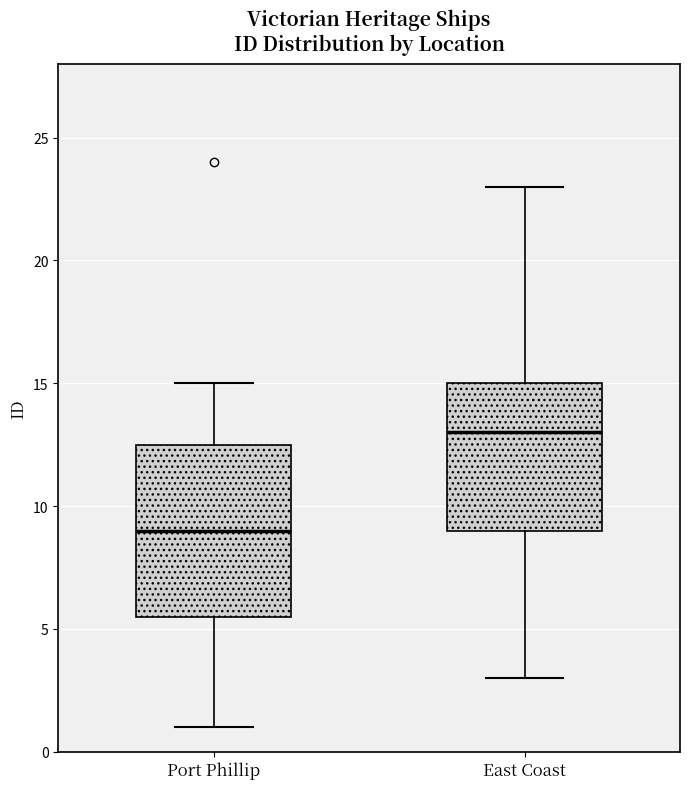

Where is the upper edge of the box for East Coast on the y-axis? The values are not printed on the chart, so give them approximately, as read against the axis.

15.0